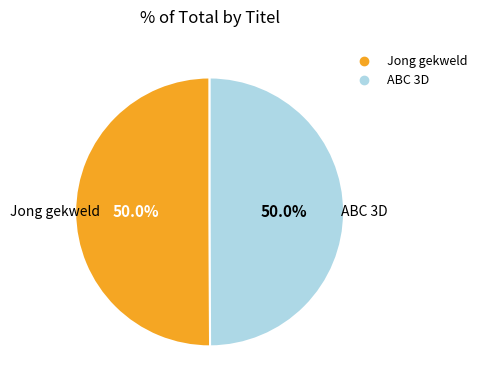

To the nearest percent, what is the average slice percentage?

50%